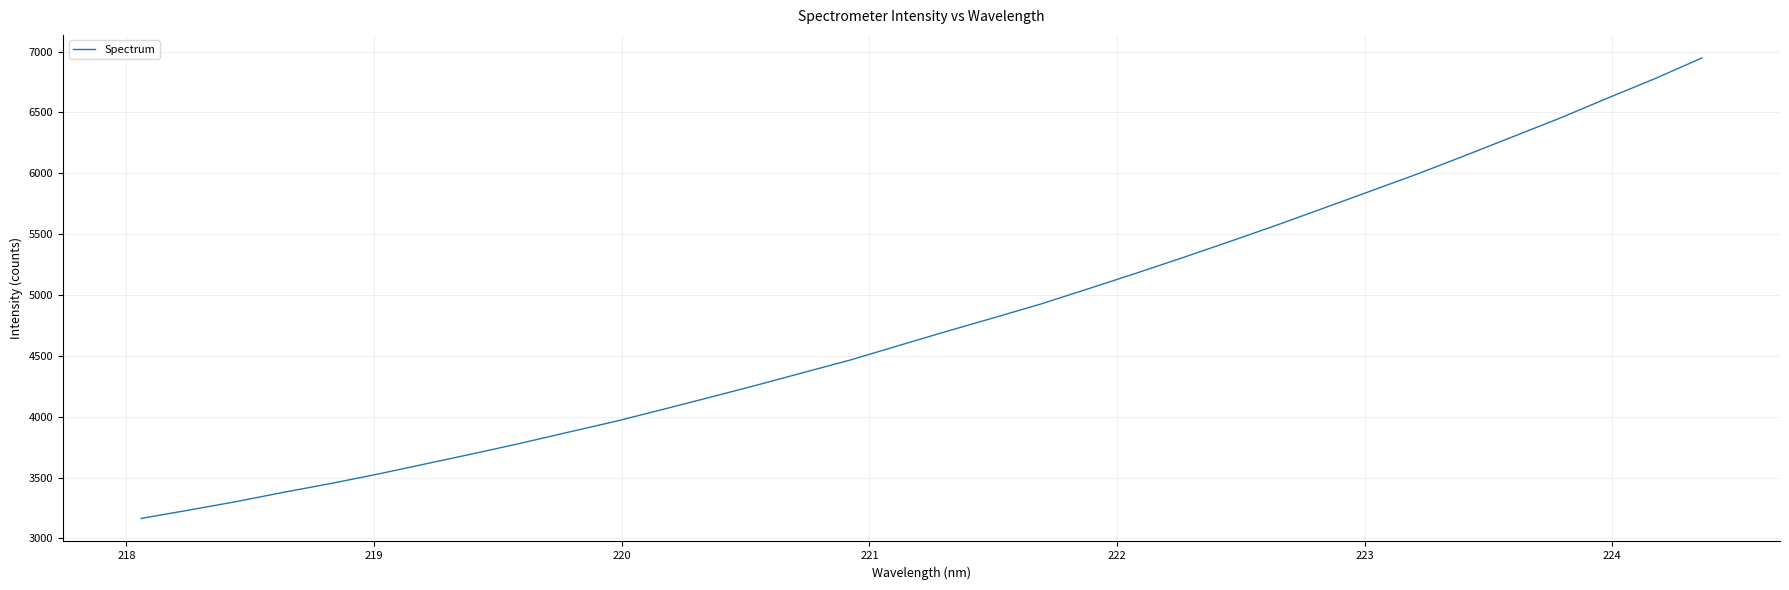

What is the difference between the maximum and minimum values?

3783.3